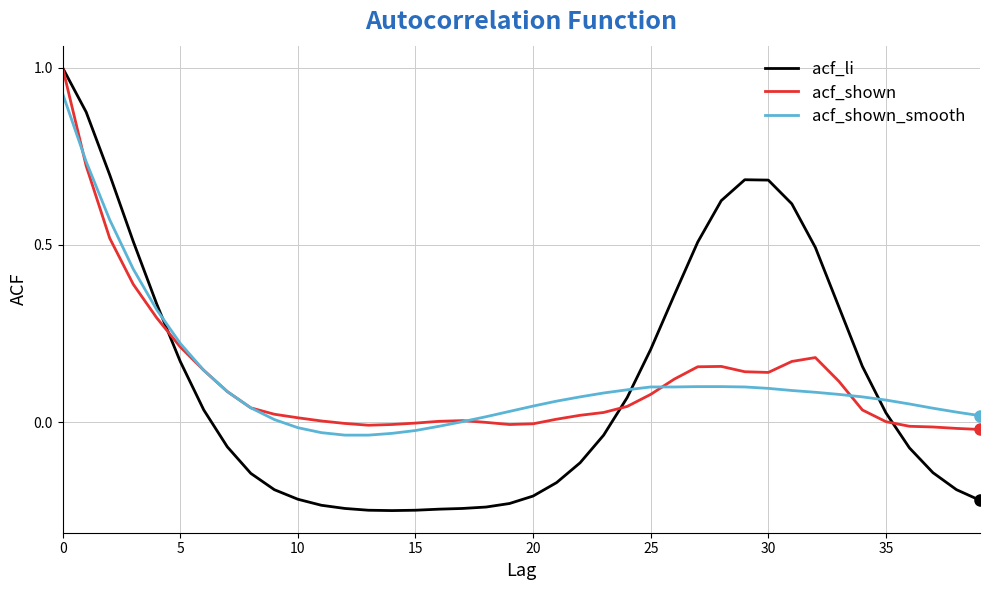

Which series has the widest spread of values?

acf_li